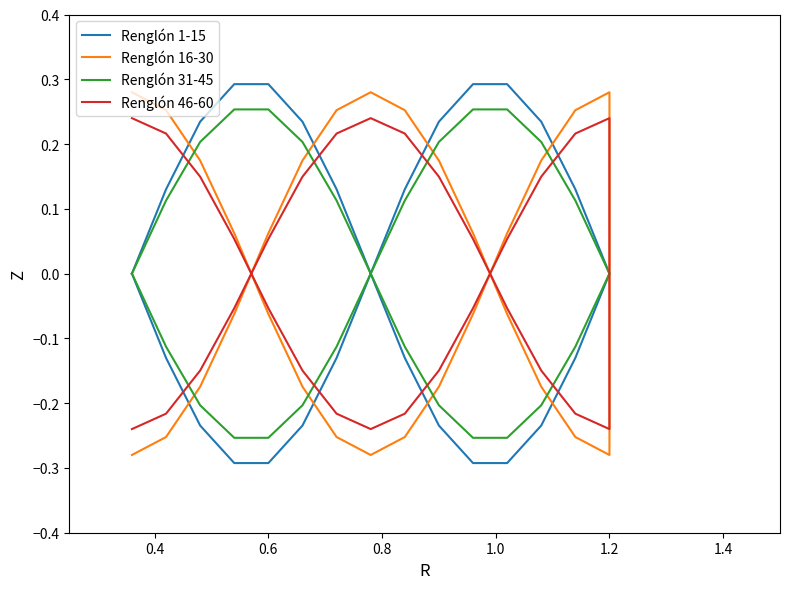

Rank the series by their maximum value, from lowest to highest.

Renglón 46-60, Renglón 31-45, Renglón 16-30, Renglón 1-15